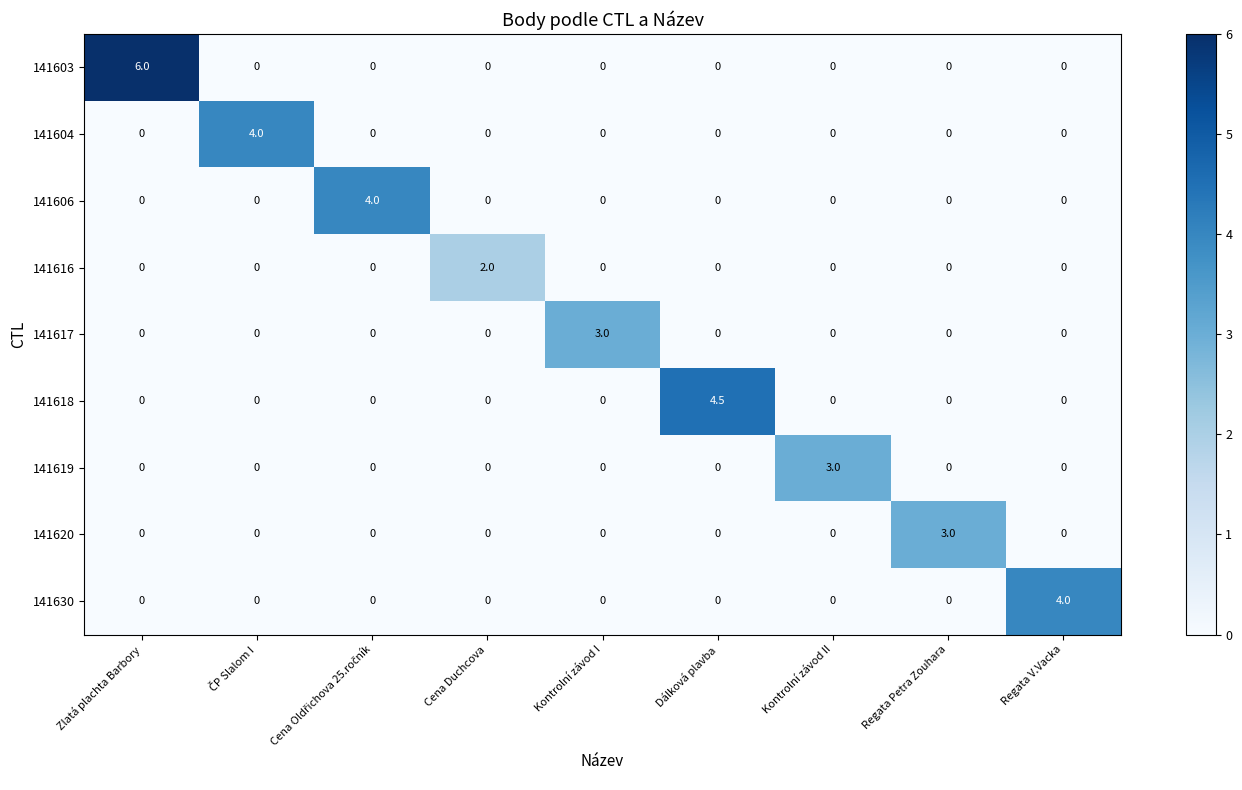

Which label corresponds to the largest value in the chart?

Zlatá plachta Barbory